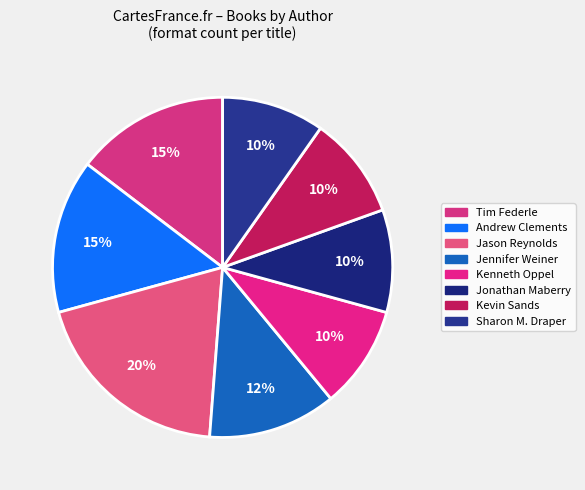

Which slice is the largest?

Jason Reynolds